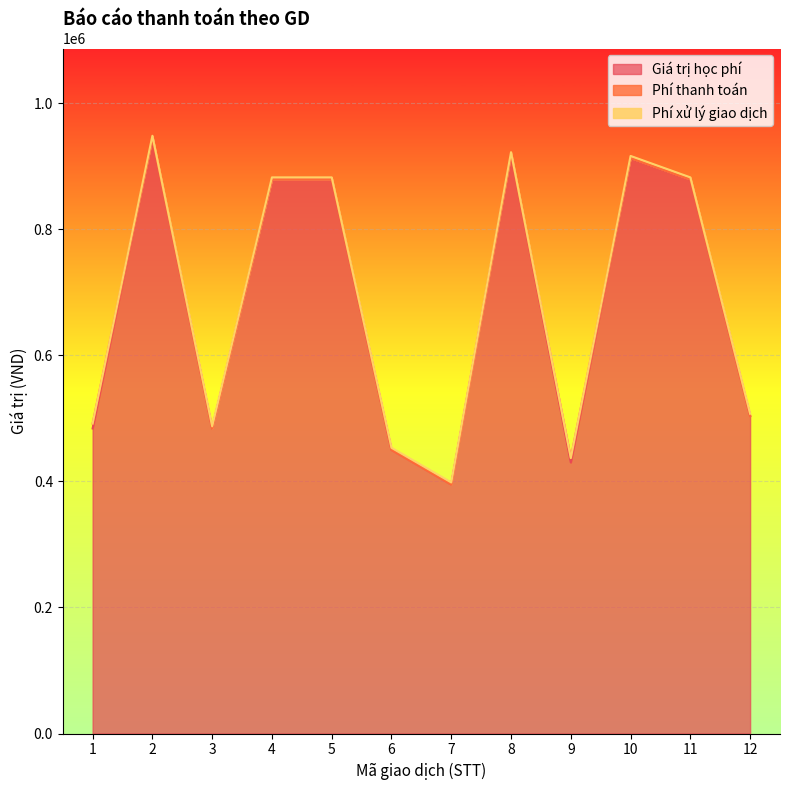

List the labels in order of Phí thanh toán value, largest first.

1, 9, 2, 3, 4, 5, 6, 7, 8, 10, 11, 12